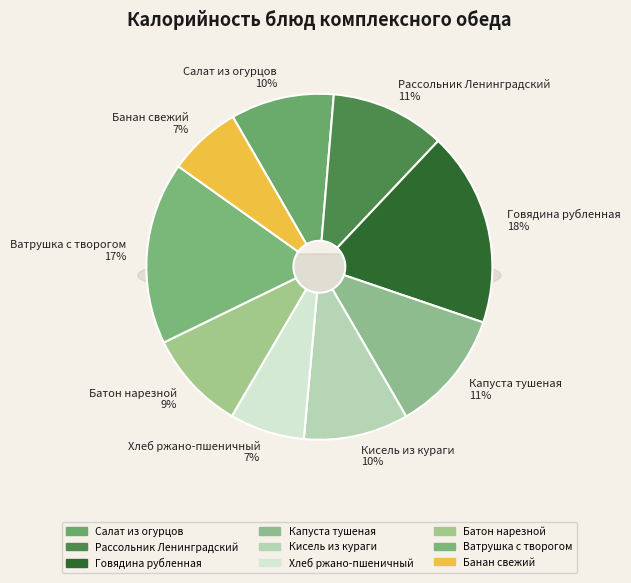

What percentage is the Хлеб ржано-пшеничный slice, to the nearest percent?

7%